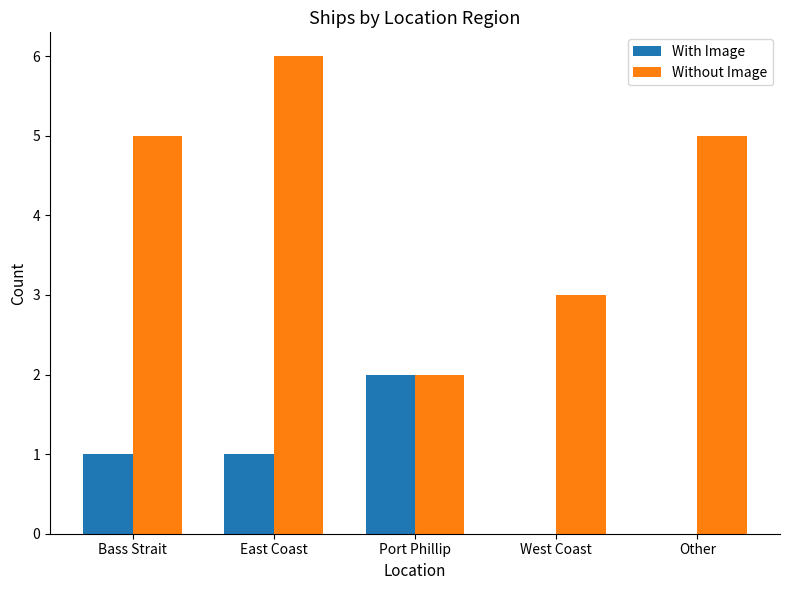

How many groups of bars are there?

5